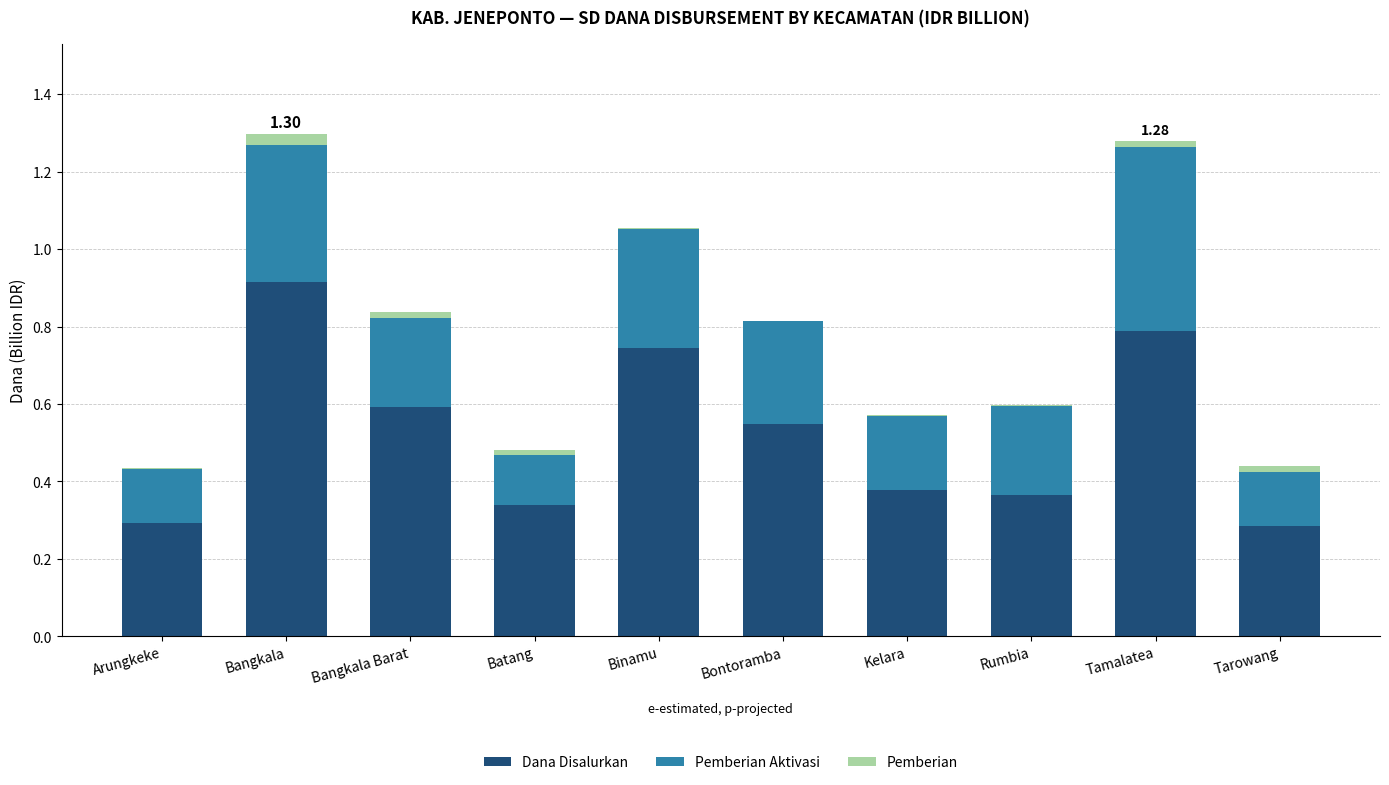

What is the sum of all Dana Disalurkan values?

5.2